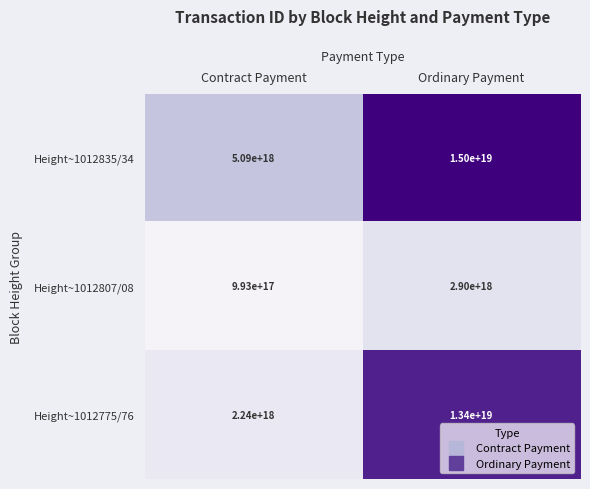

Which series has the largest total across all categories?

Height~1012835/34